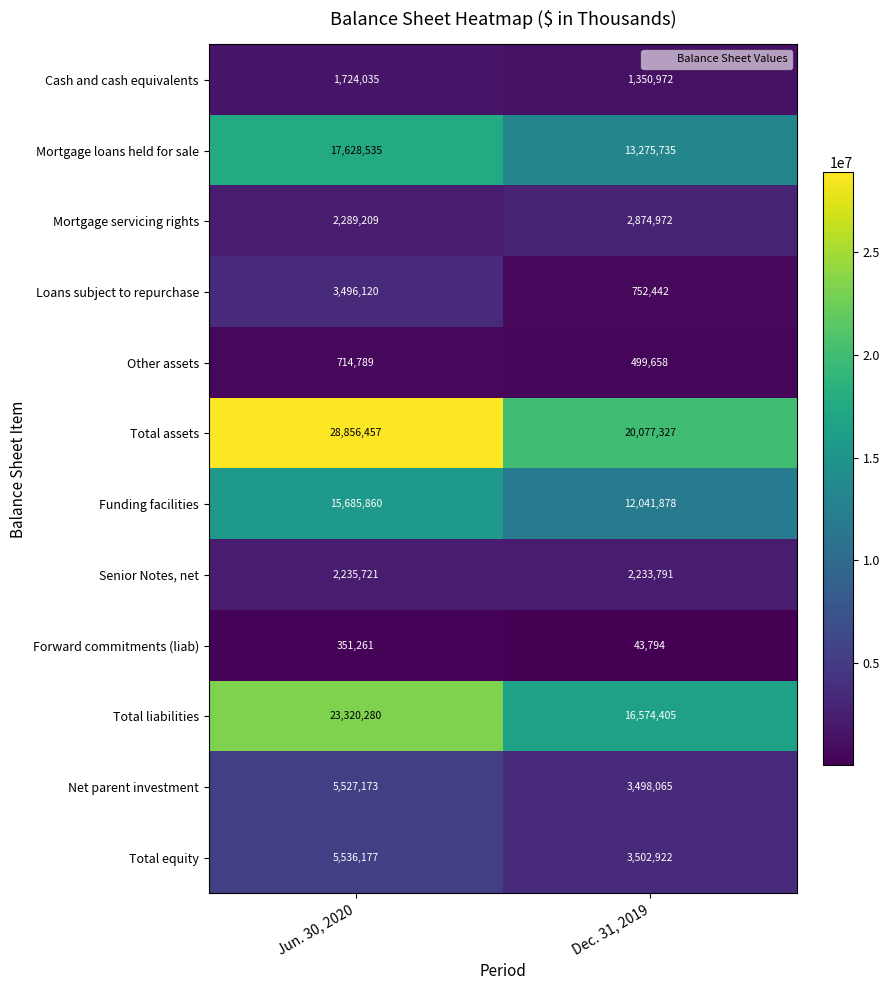

What is the total value across all series at Dec. 31, 2019?

76725961